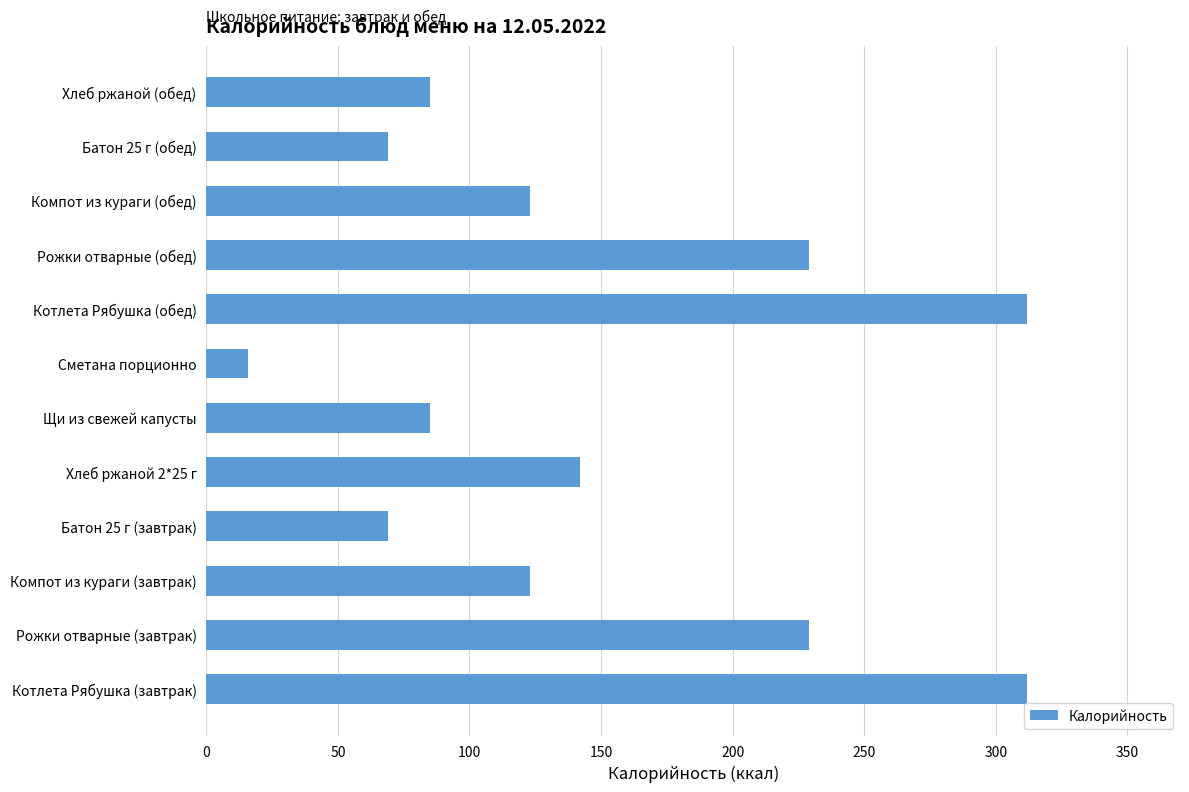

What is the smallest value displayed?

16